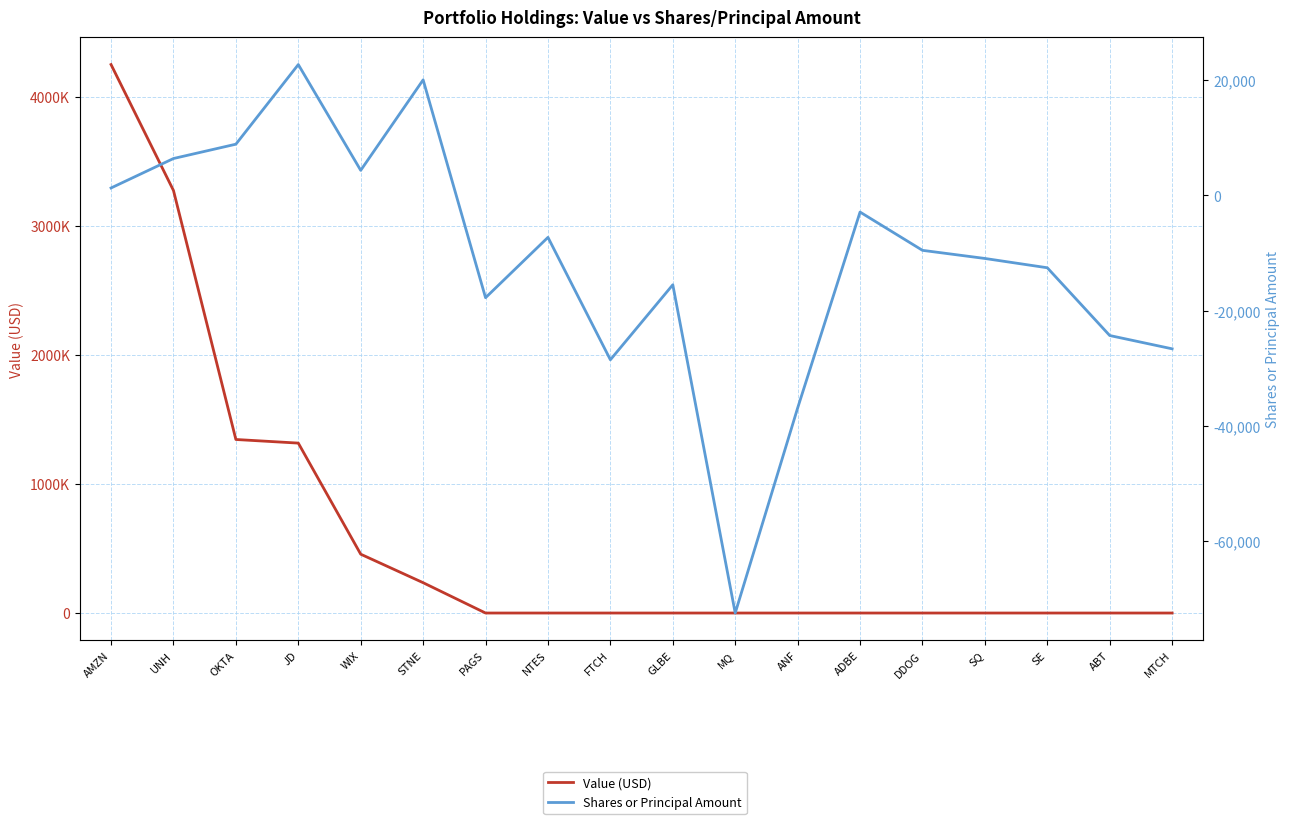

What is the sum of all Value (USD) values?

10879000